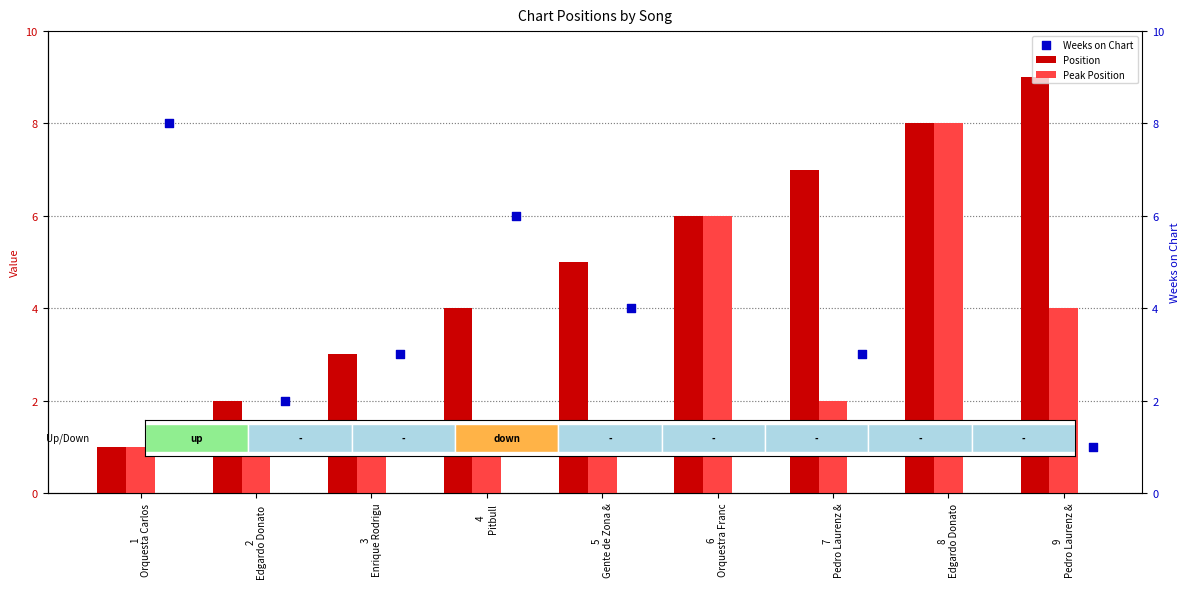

Which series contains the lowest Y value?

Position